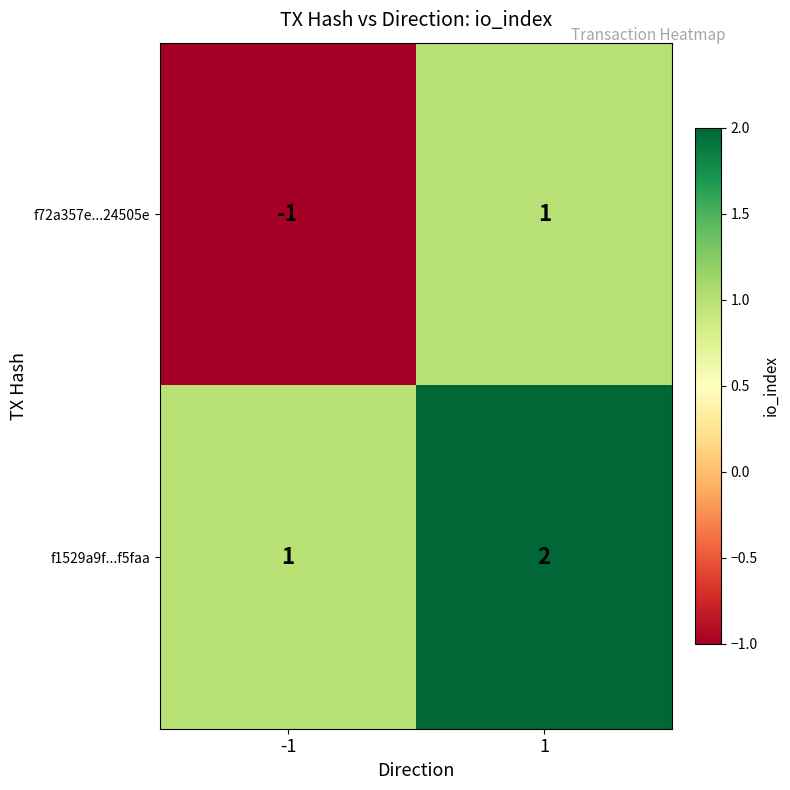

Count the number of categories in the chart.

2